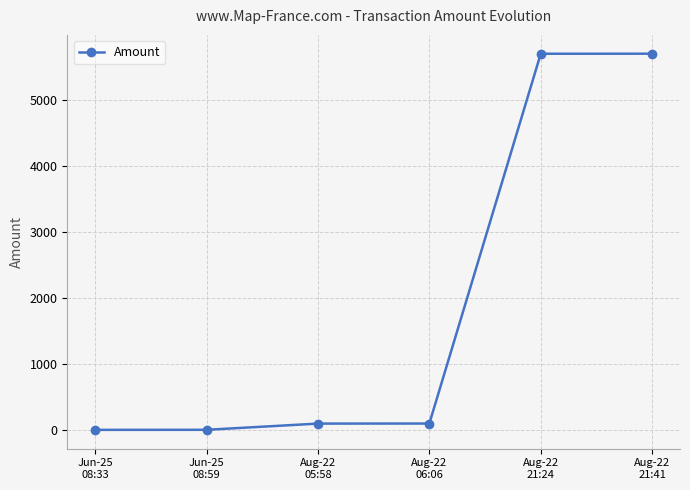

What is the label of the 2nd point from the left?

Jun-25
08:59